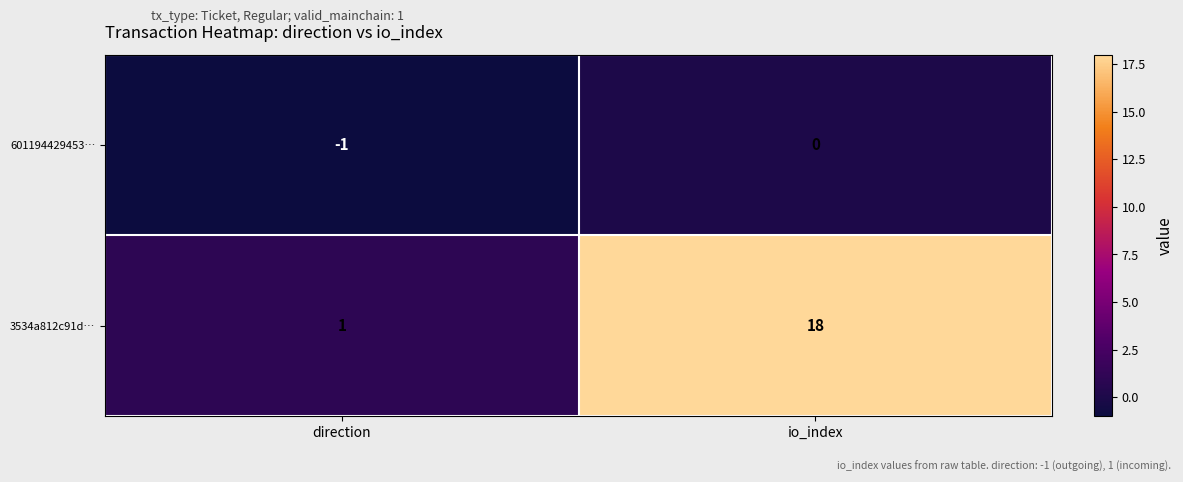

Is it true that 601194429453… equals 0 at io_index?

True